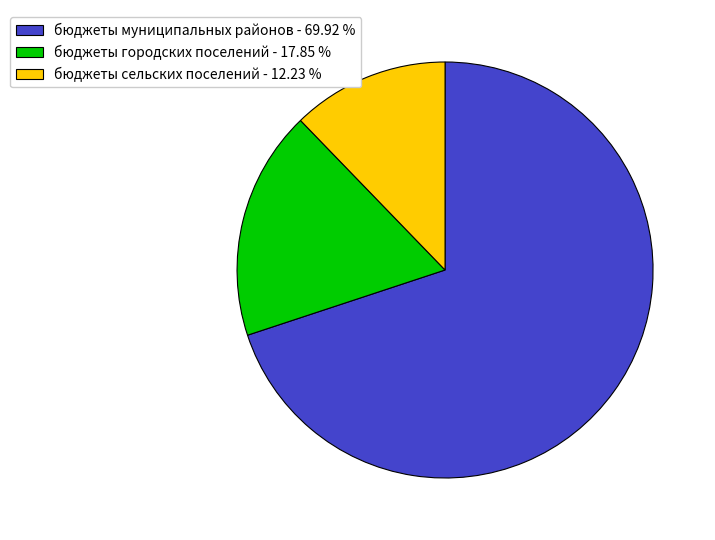

Rank the categories by value from lowest to highest.

бюджеты сельских поселений, бюджеты городских поселений, бюджеты муниципальных районов